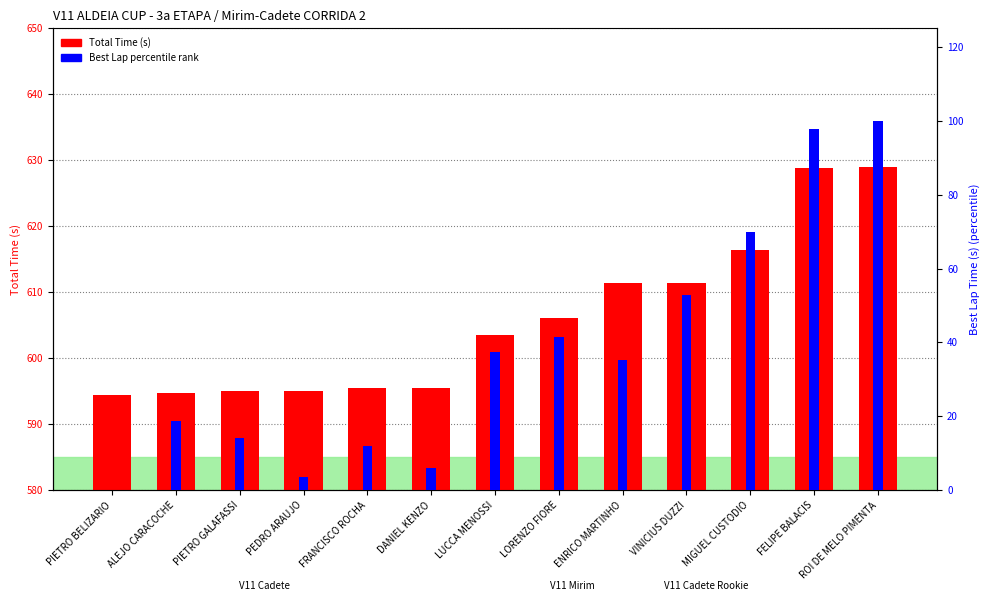

Reading left to right, extract all data points from this chart.

Total Time (s): 594.5	594.7	595.0	595.1	595.5	595.6	603.5	606.2	611.4	611.4	616.4	628.8	629.0
Best Lap percentile rank: 0.0	18.8	14.0	3.7	12.1	6.1	37.3	41.5	35.3	52.9	69.9	97.7	100.0